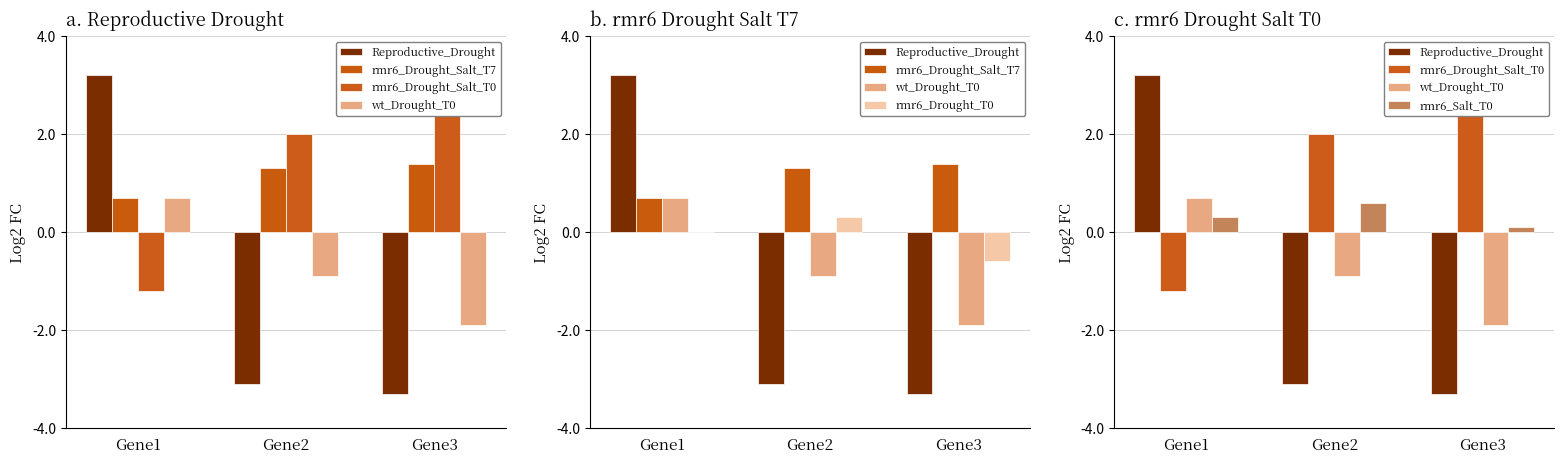

What is the total value across all series at Gene3?

-1.7